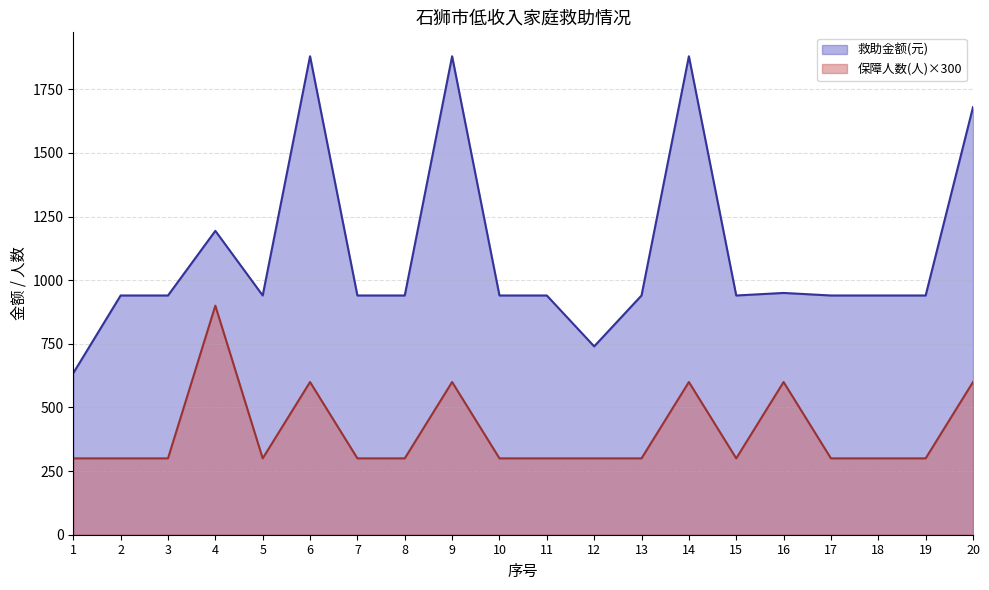

Reading left to right, transcribe all the data shown in this chart.

救助金额(元): 635	940	940	1194	940	1880	940	940	1880	940	940	740	940	1880	940	950	940	940	940	1680
保障人数(人): 300	300	300	900	300	600	300	300	600	300	300	300	300	600	300	600	300	300	300	600